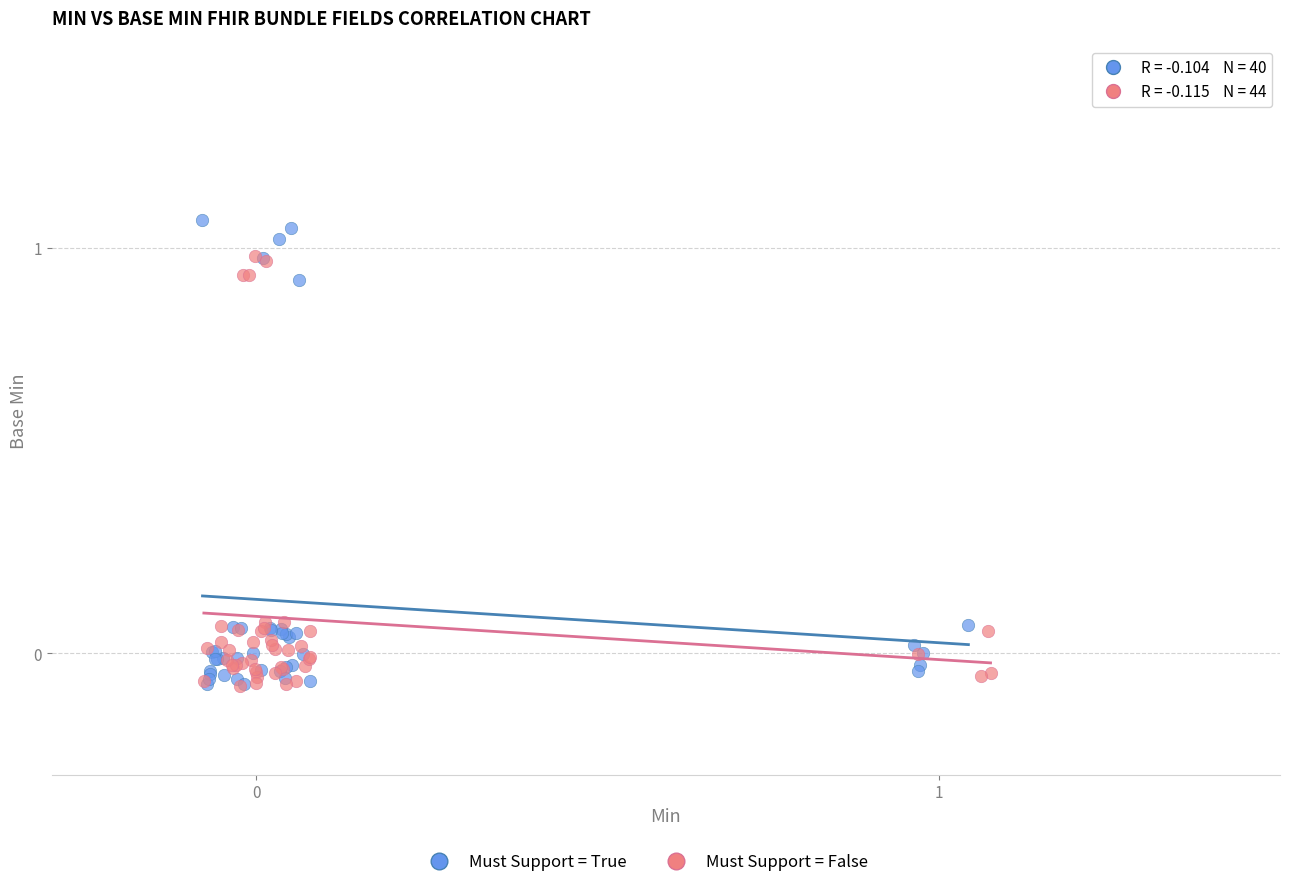

Which series has the widest spread of Y values?

Must Support = True